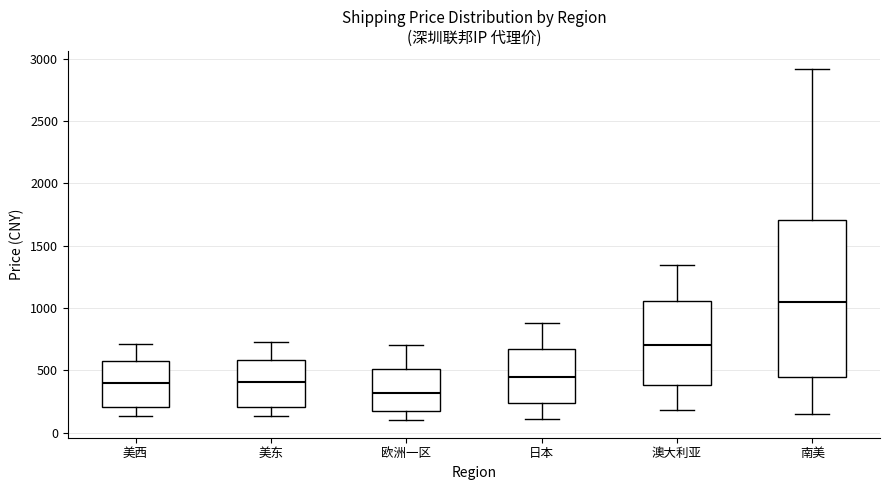

Reading left to right, transcribe this box plot: for each box, give where its median line is, the range the box spans, and where its two whiskers end, as read against the y-axis. The values are not printed on the chart, so give them approximately, as read against the axis.

美西: median 400, box 200 to 600, whiskers 150 to 700
美东: median 400, box 200 to 600, whiskers 150 to 750
欧洲一区: median 300, box 150 to 500, whiskers 100 to 700
日本: median 450, box 250 to 650, whiskers 100 to 900
澳大利亚: median 700, box 400 to 1050, whiskers 200 to 1350
南美: median 1050, box 450 to 1700, whiskers 150 to 2900